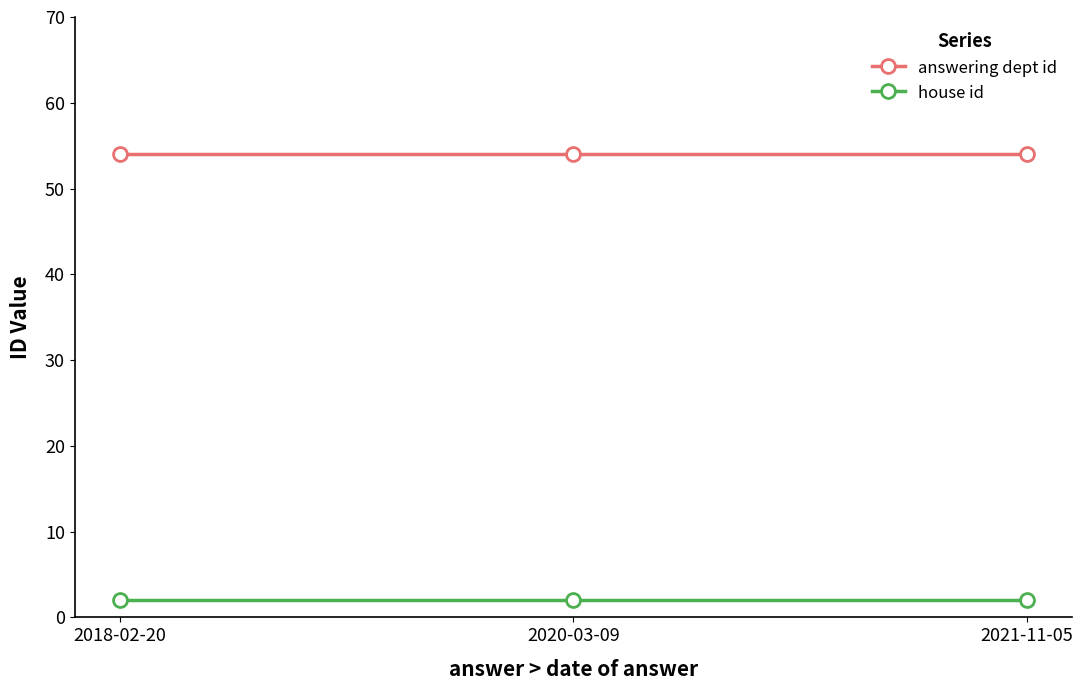

What is the maximum value shown in the chart?

54